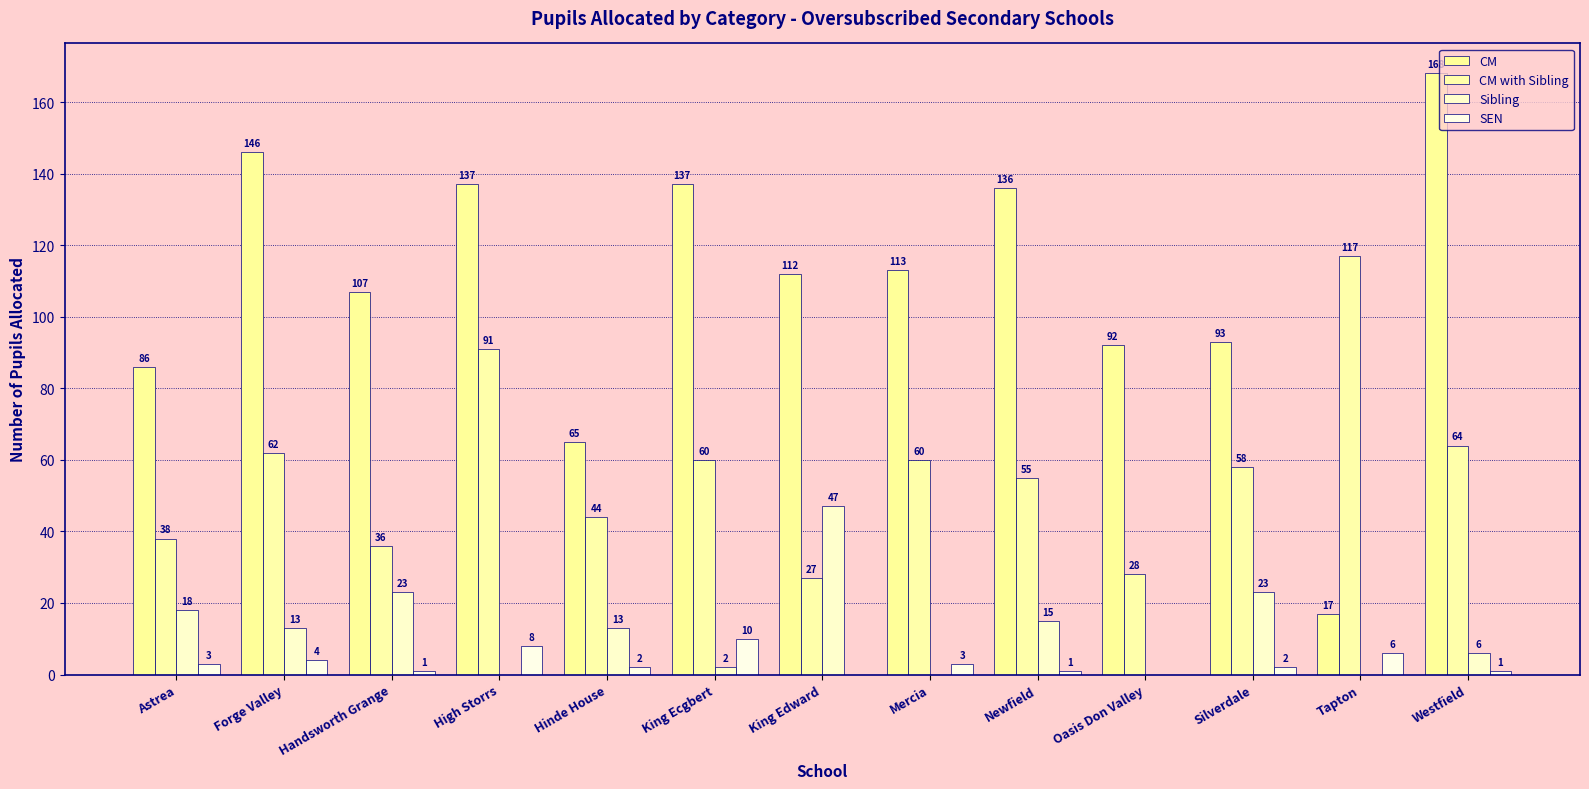

Rank the categories by CM with Sibling value from highest to lowest.

Tapton, High Storrs, Westfield, Forge Valley, King Ecgbert, Mercia, Silverdale, Newfield, Hinde House, Astrea, Handsworth Grange, Oasis Don Valley, King Edward